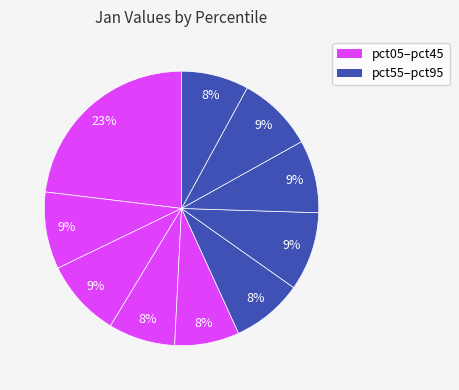

How many slices are in this pie chart?

10